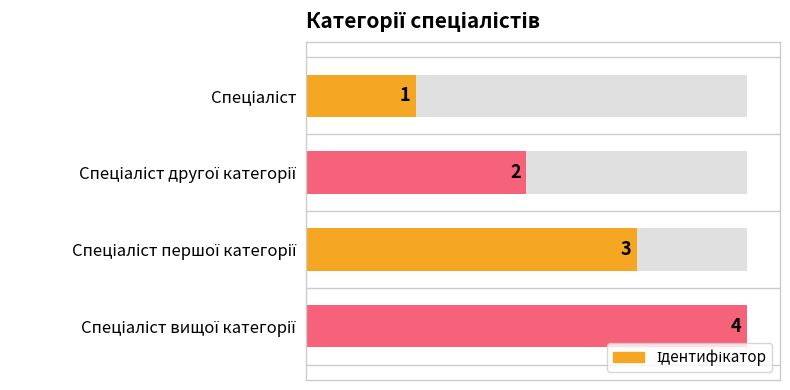

Does the chart contain any negative values?

No